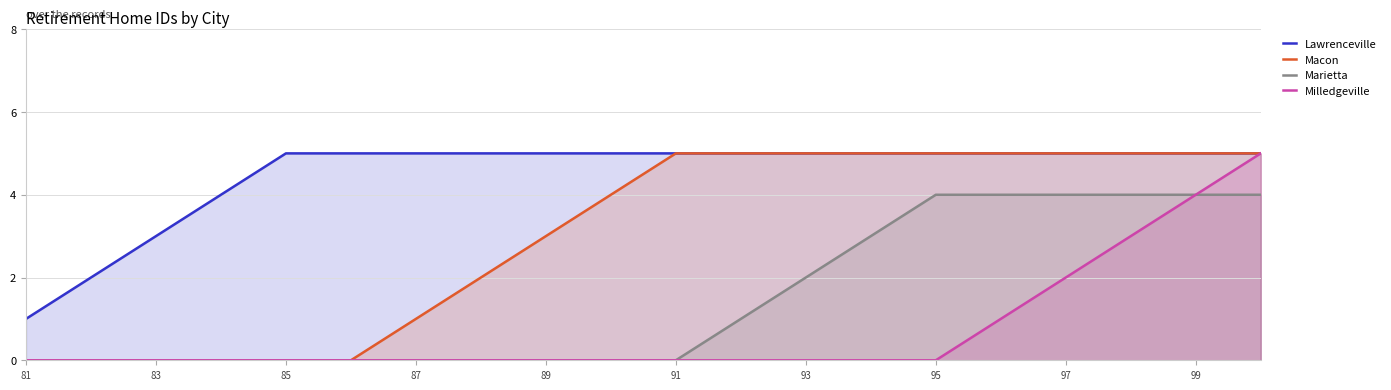

At how many categories does at least one series exceed 1?

19